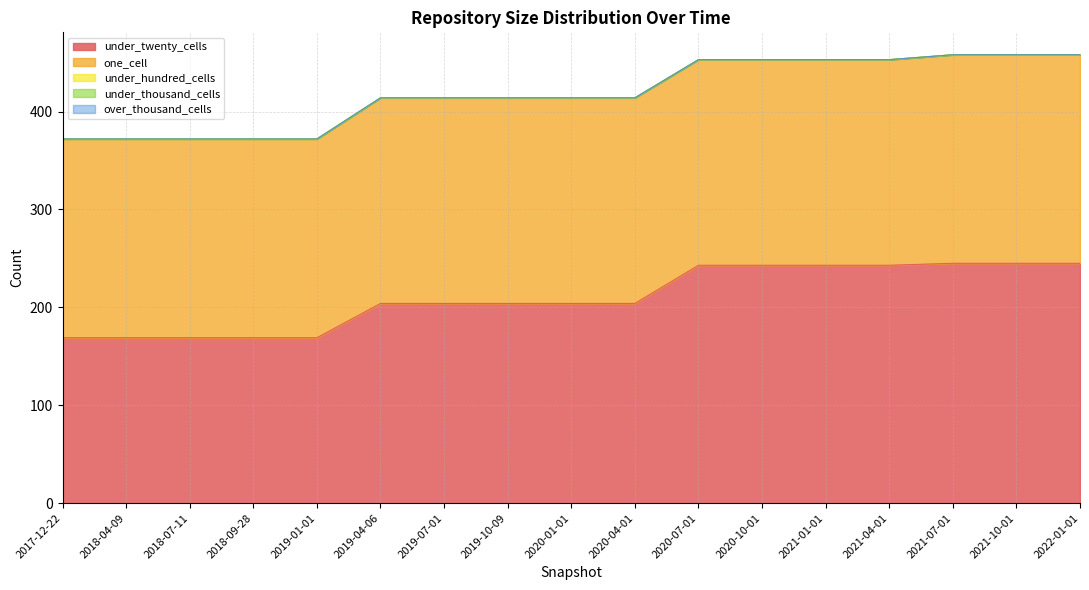

List the labels in order of under_hundred_cells value, smallest first.

2017-12-22, 2018-04-09, 2018-07-11, 2018-09-28, 2019-01-01, 2019-04-06, 2019-07-01, 2019-10-09, 2020-01-01, 2020-04-01, 2020-07-01, 2020-10-01, 2021-01-01, 2021-04-01, 2021-07-01, 2021-10-01, 2022-01-01